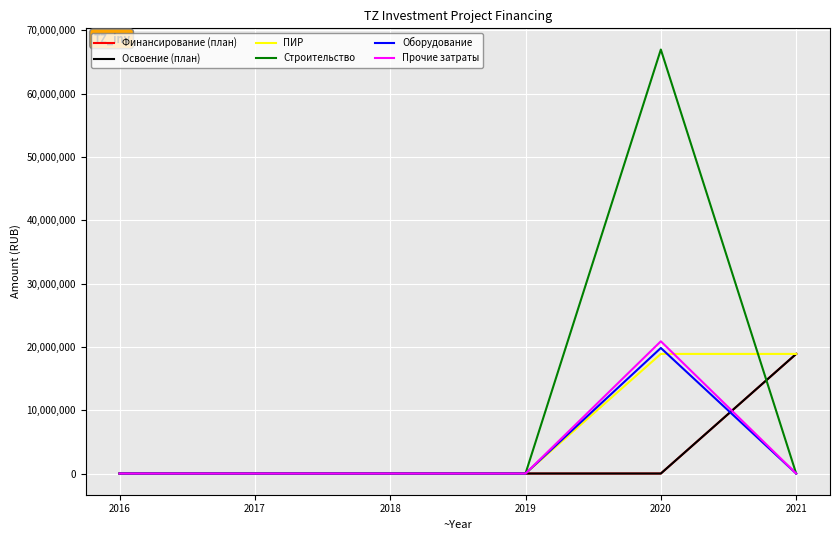

Which series has the widest spread of values?

Строительство